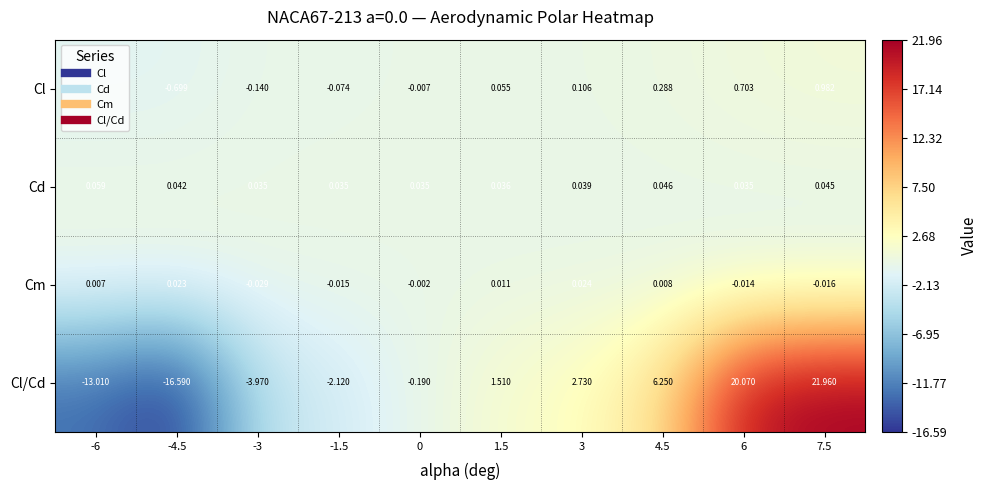

Which series has the largest total across all categories?

Cl/Cd